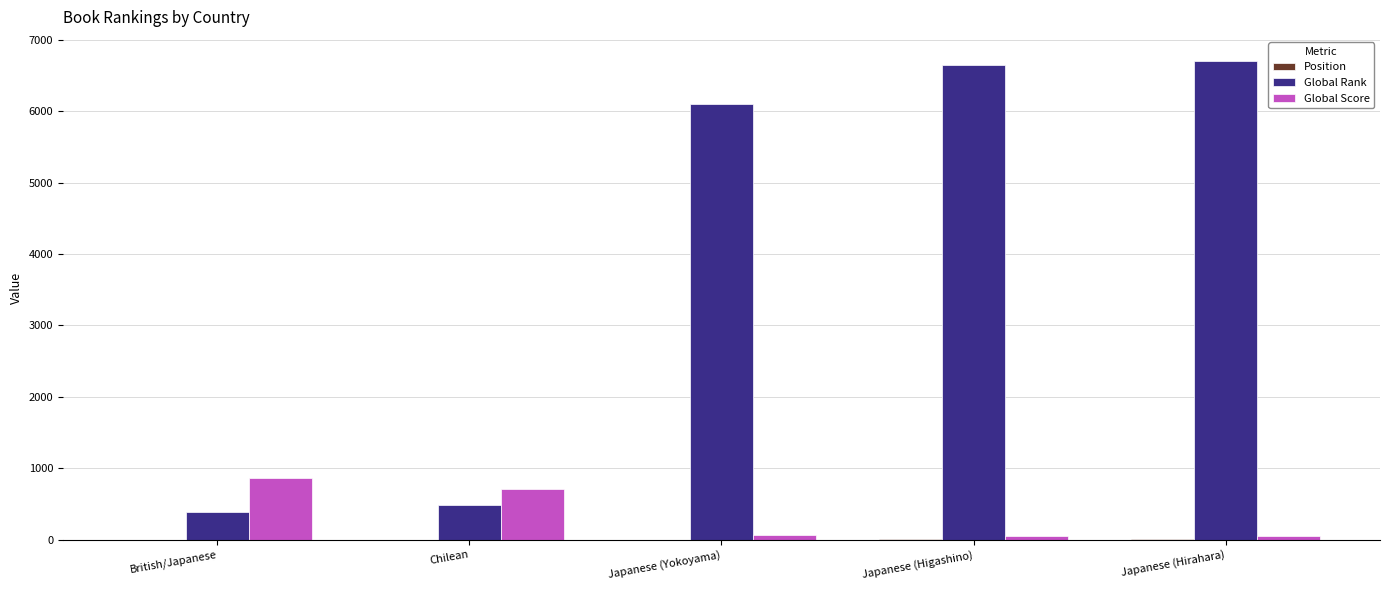

What is the total value across all series at British/Japanese?

1249